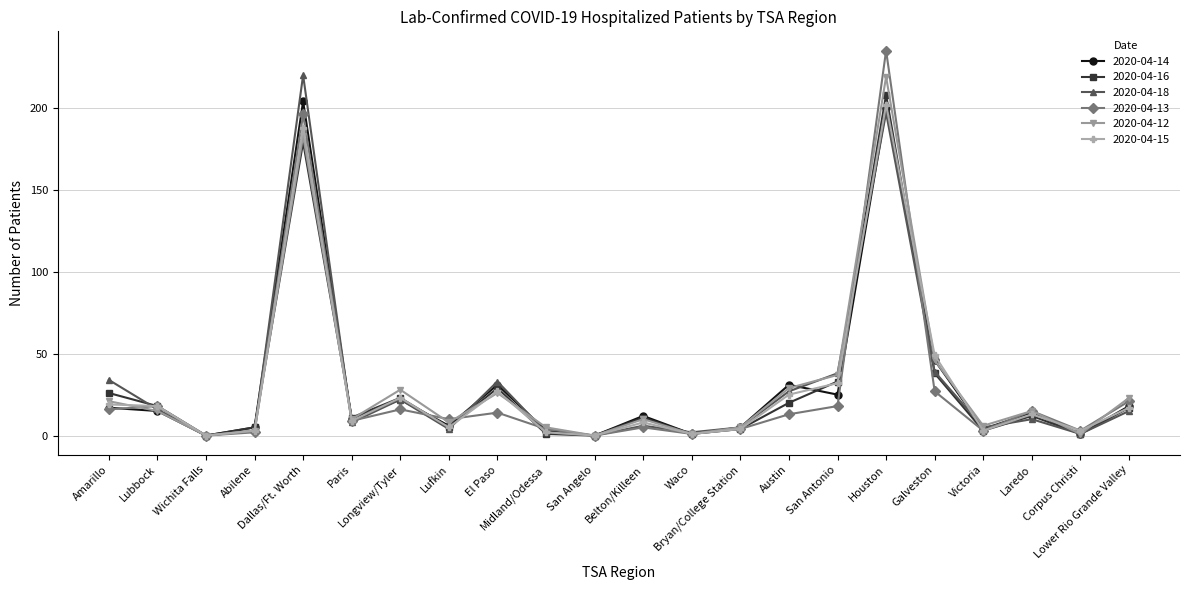

Which series has the widest spread of values?

2020-04-13